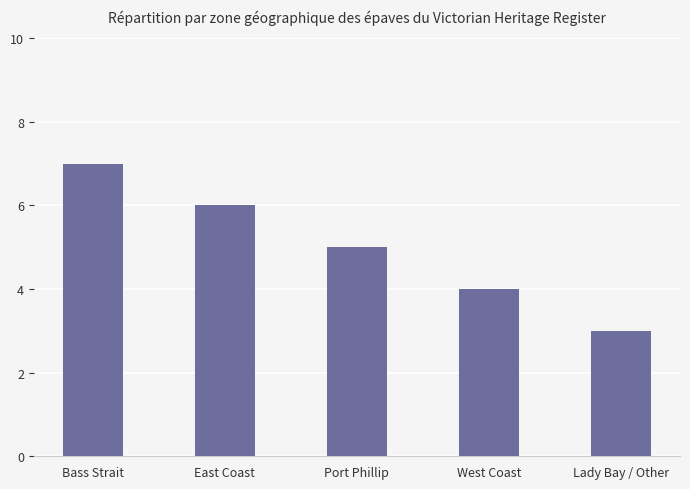

Which category has the lowest value across all series?

Lady Bay / Other